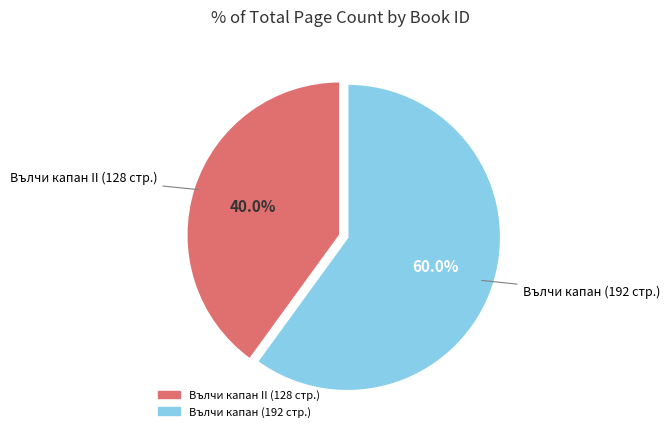

Does any single category account for the majority?

Yes